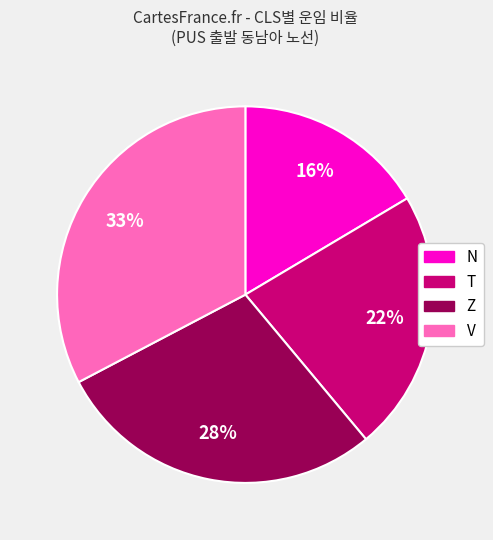

What is the ratio of the value at T to the value at Z?

0.8